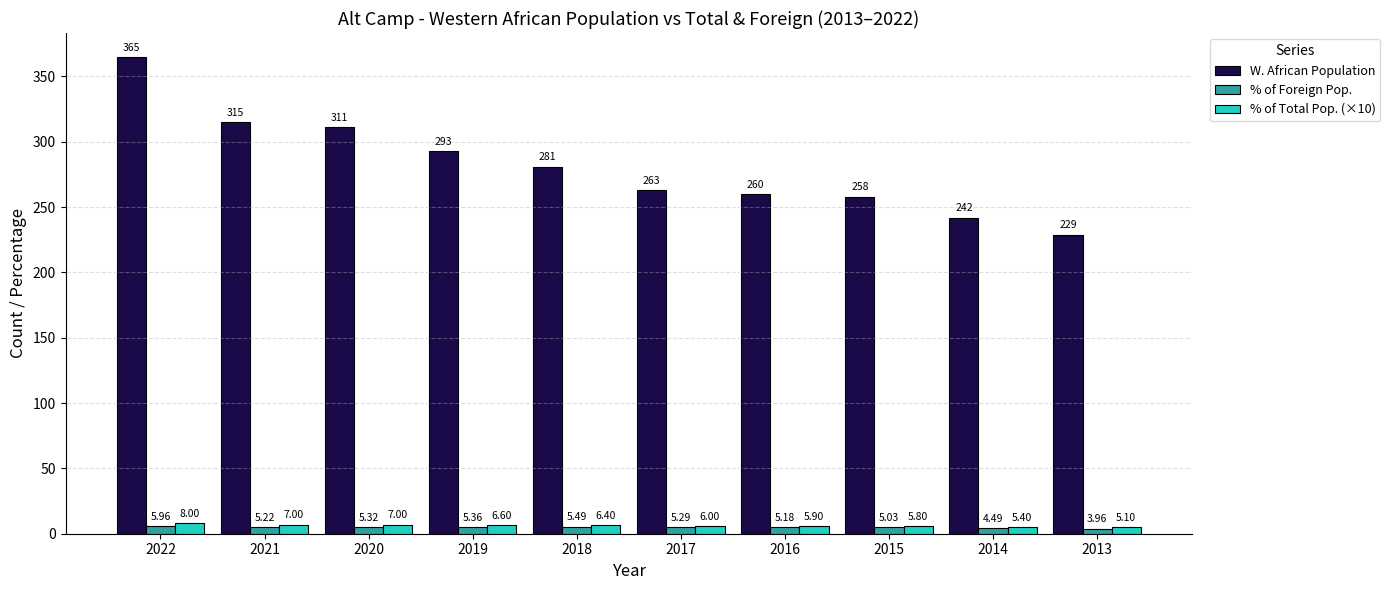

Which label corresponds to the largest value in the chart?

2022